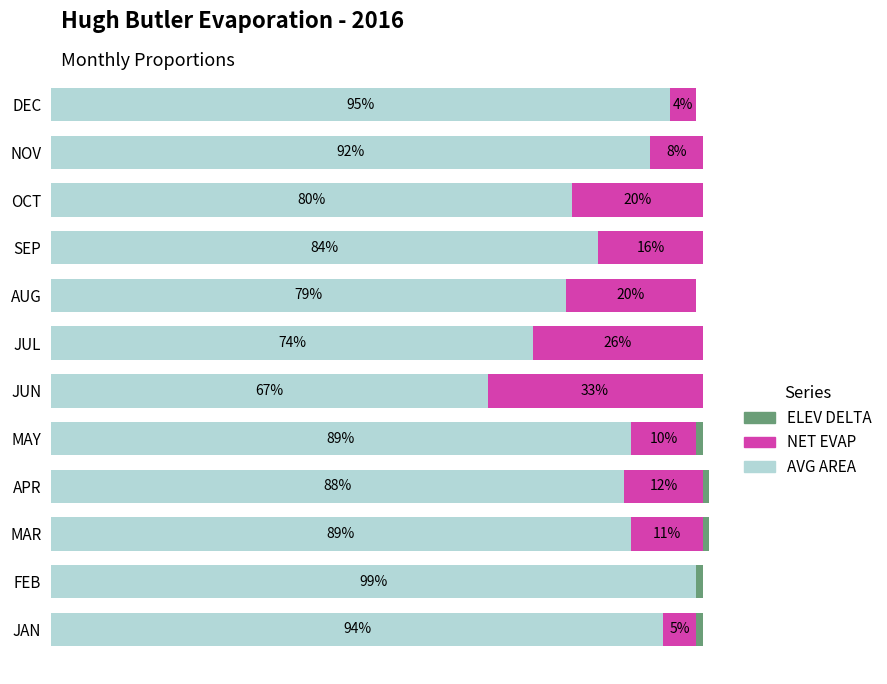

What is the label of the 2nd bar from the right?

NOV